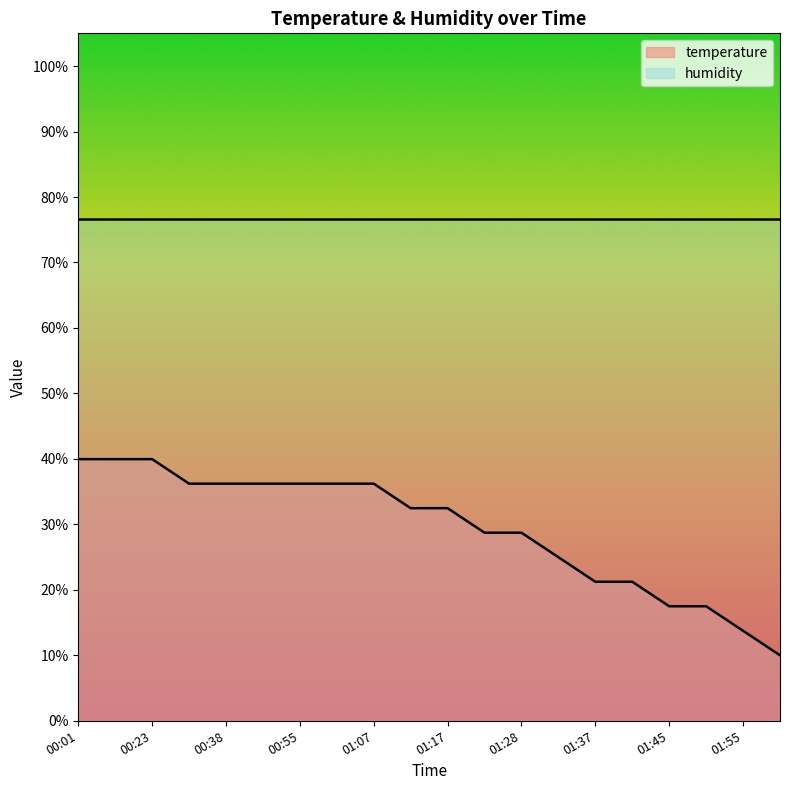

Count the number of categories in the chart.

20